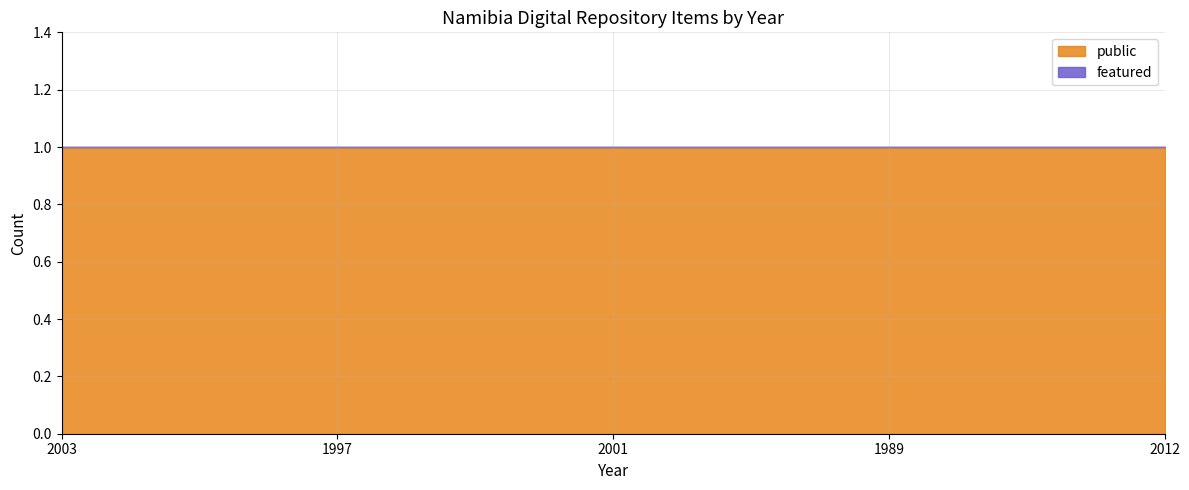

True or false: public and featured intersect in this chart.

False